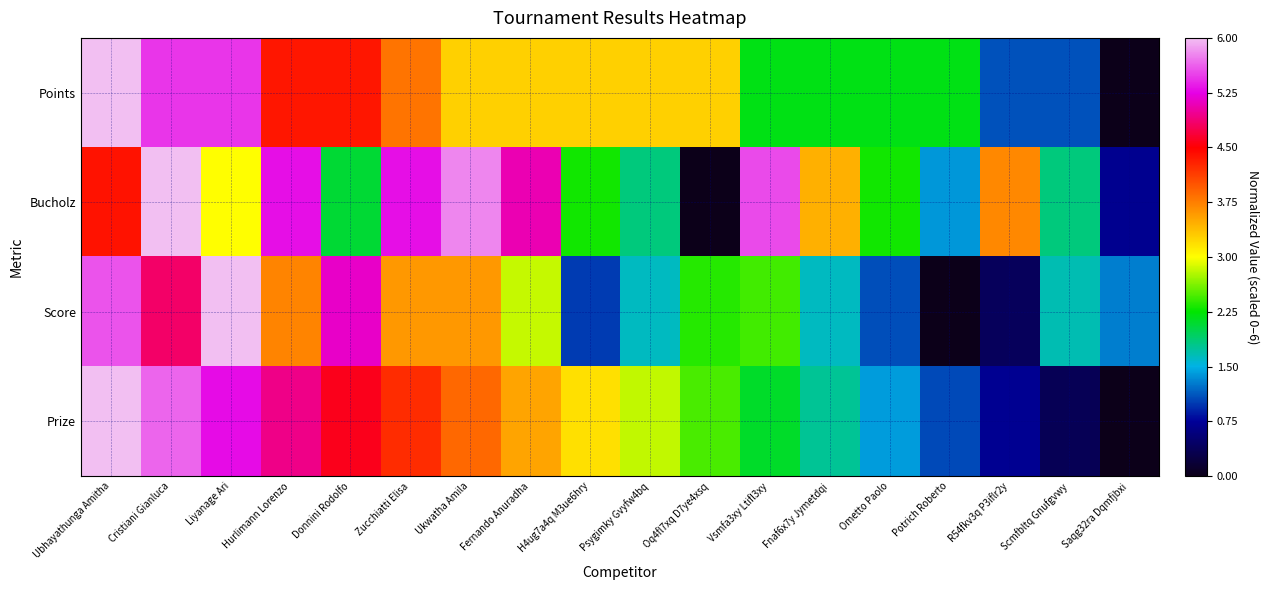

What is the spread (max minus min) of values at R54fkv3q P3iflr2y?

3.3